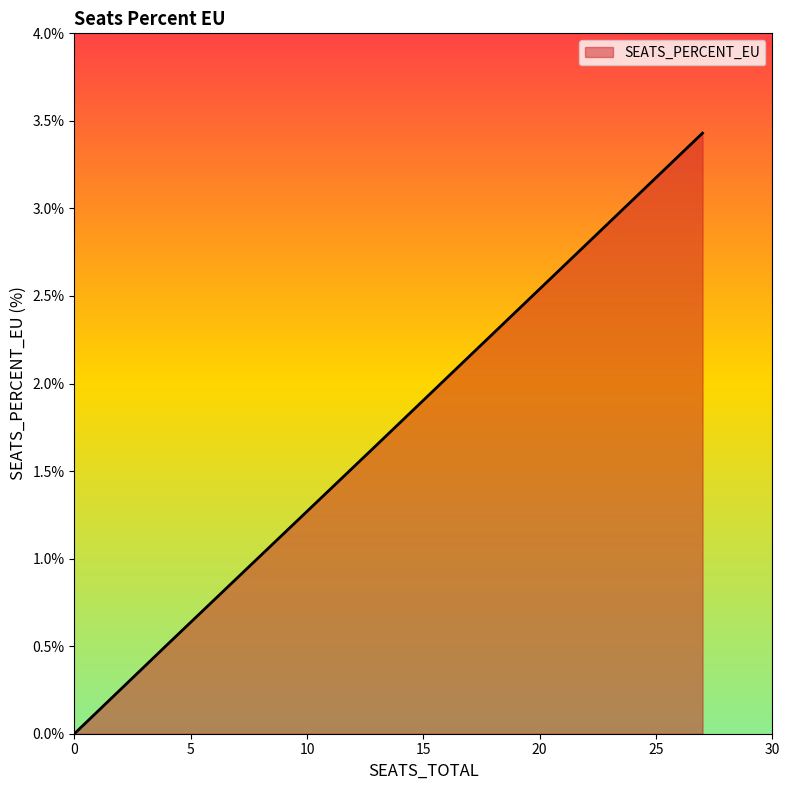

Is it true that the value at GP0907 is 2.1?

False